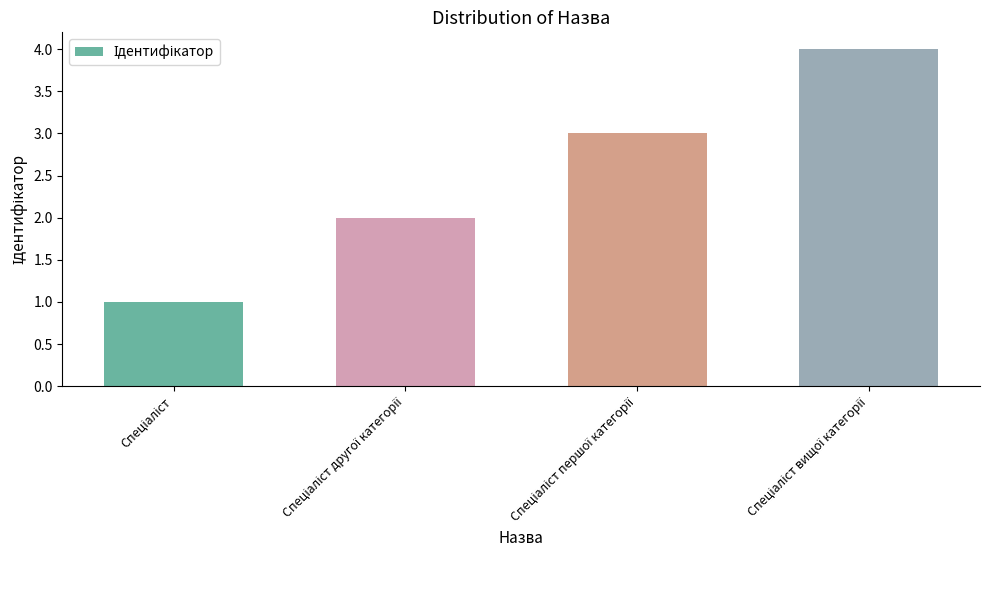

What is the greatest value displayed?

4